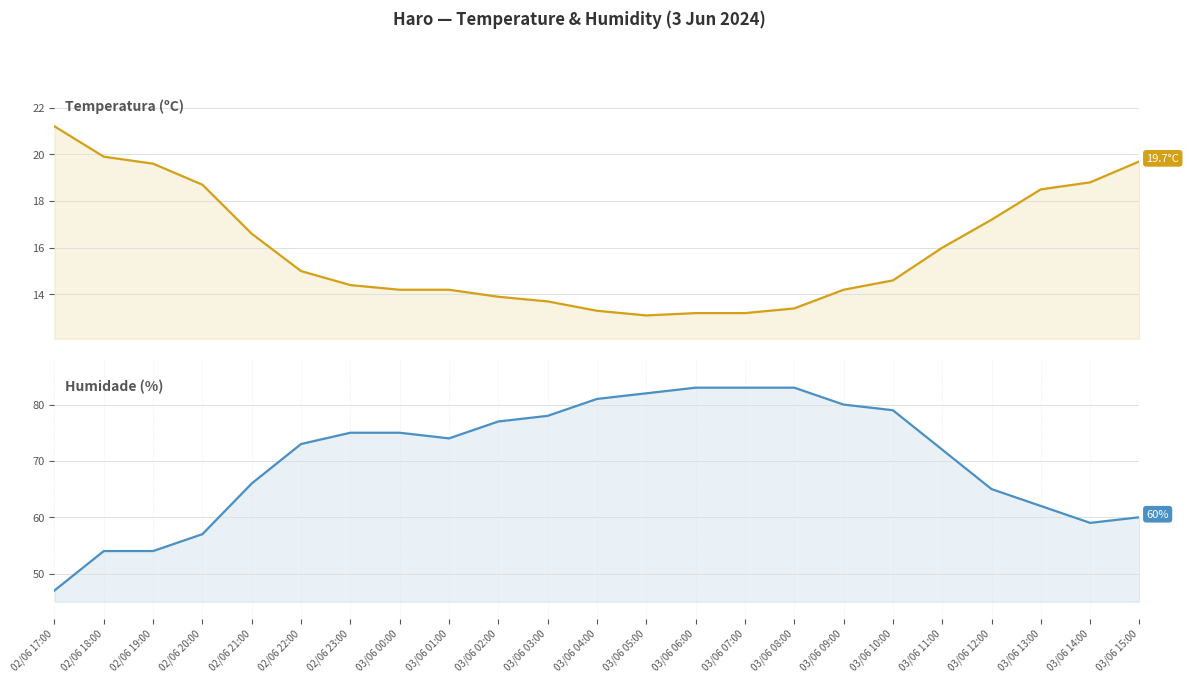

Reading left to right, extract all data points from this chart.

Temperatura (ºC): 02/06 17:00=21.2	02/06 18:00=19.9	02/06 19:00=19.6	02/06 20:00=18.7	02/06 21:00=16.6	02/06 22:00=15.0	02/06 23:00=14.4	03/06 00:00=14.2	03/06 01:00=14.2	03/06 02:00=13.9	03/06 03:00=13.7	03/06 04:00=13.3	03/06 05:00=13.1	03/06 06:00=13.2	03/06 07:00=13.2	03/06 08:00=13.4	03/06 09:00=14.2	03/06 10:00=14.6	03/06 11:00=16.0	03/06 12:00=17.2	03/06 13:00=18.5	03/06 14:00=18.8	03/06 15:00=19.7
Humidade (%): 02/06 17:00=47.0	02/06 18:00=54.0	02/06 19:00=54.0	02/06 20:00=57.0	02/06 21:00=66.0	02/06 22:00=73.0	02/06 23:00=75.0	03/06 00:00=75.0	03/06 01:00=74.0	03/06 02:00=77.0	03/06 03:00=78.0	03/06 04:00=81.0	03/06 05:00=82.0	03/06 06:00=83.0	03/06 07:00=83.0	03/06 08:00=83.0	03/06 09:00=80.0	03/06 10:00=79.0	03/06 11:00=72.0	03/06 12:00=65.0	03/06 13:00=62.0	03/06 14:00=59.0	03/06 15:00=60.0